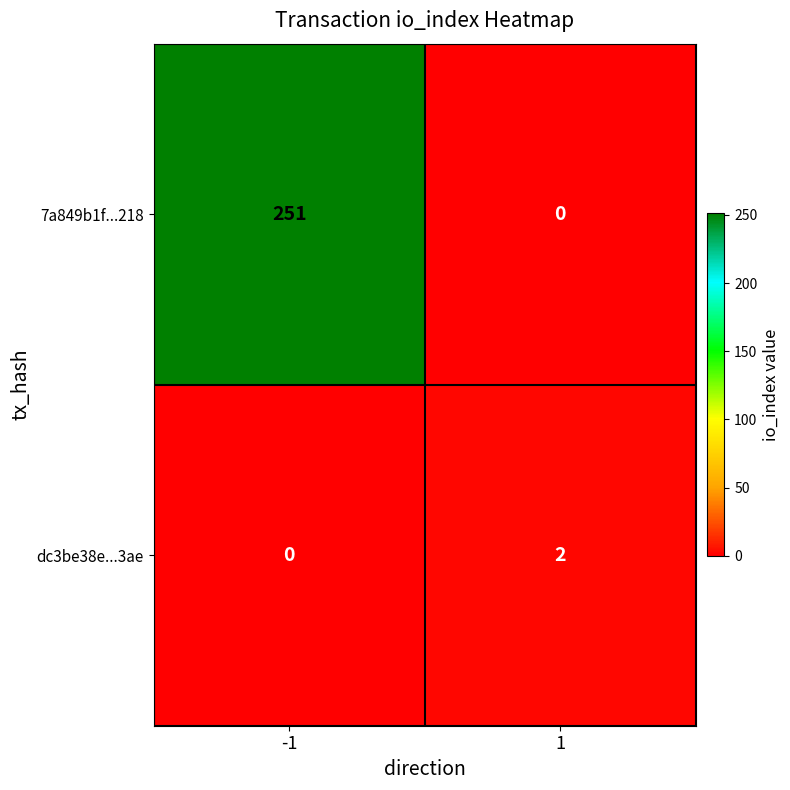

Reading right to left, list all the values displayed in this chart.

7a849b1f...218: 0	251
dc3be38e...3ae: 2	0